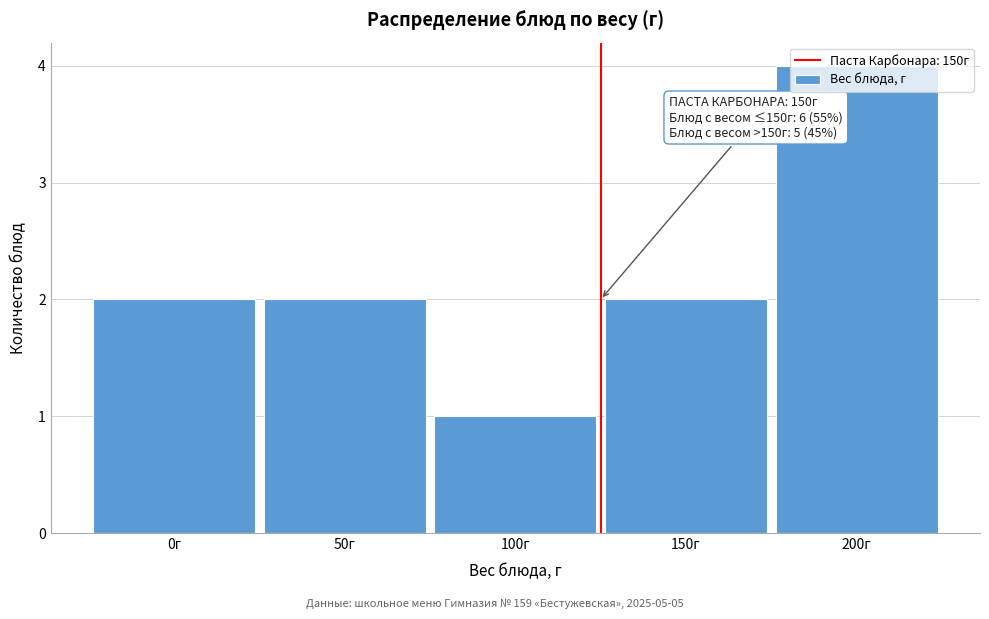

What is the value of the 3rd bar from the left?

1